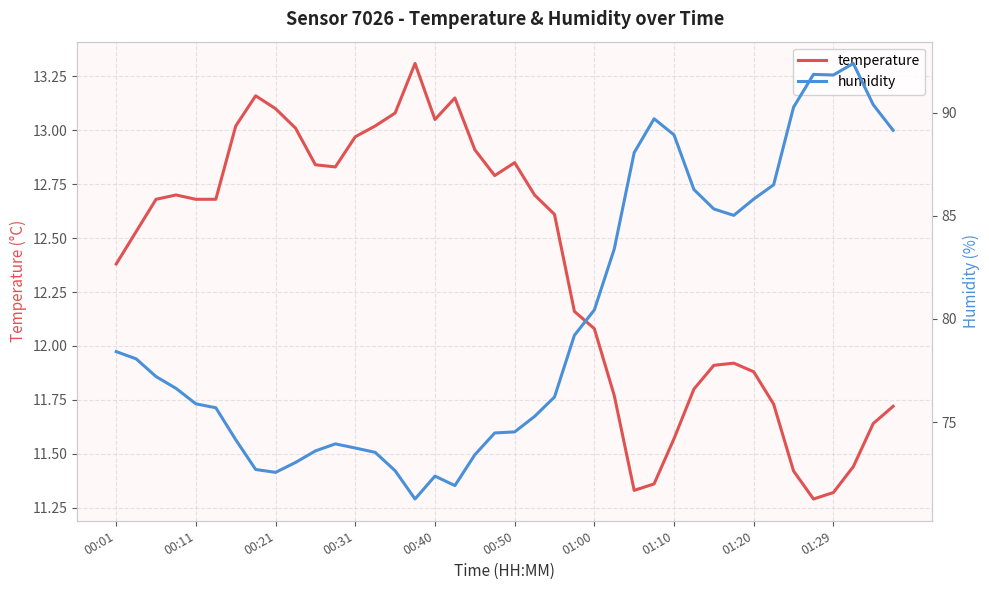

Does the chart display data point markers on the line(s)?

No